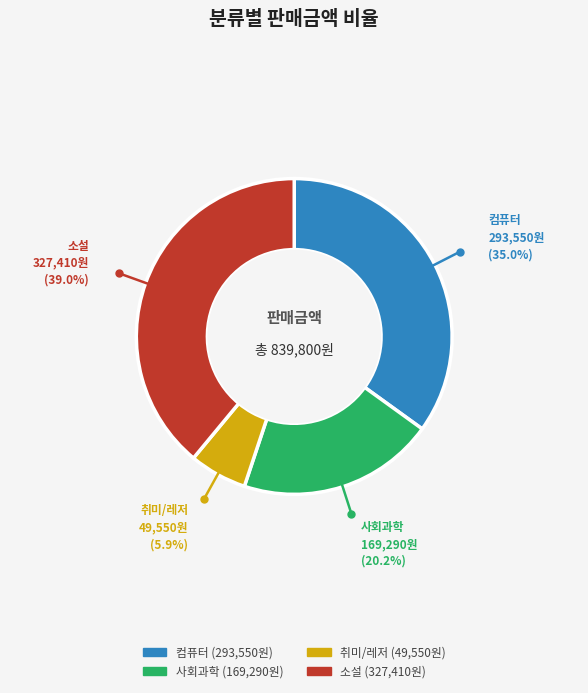

How many segments does this pie chart have?

4